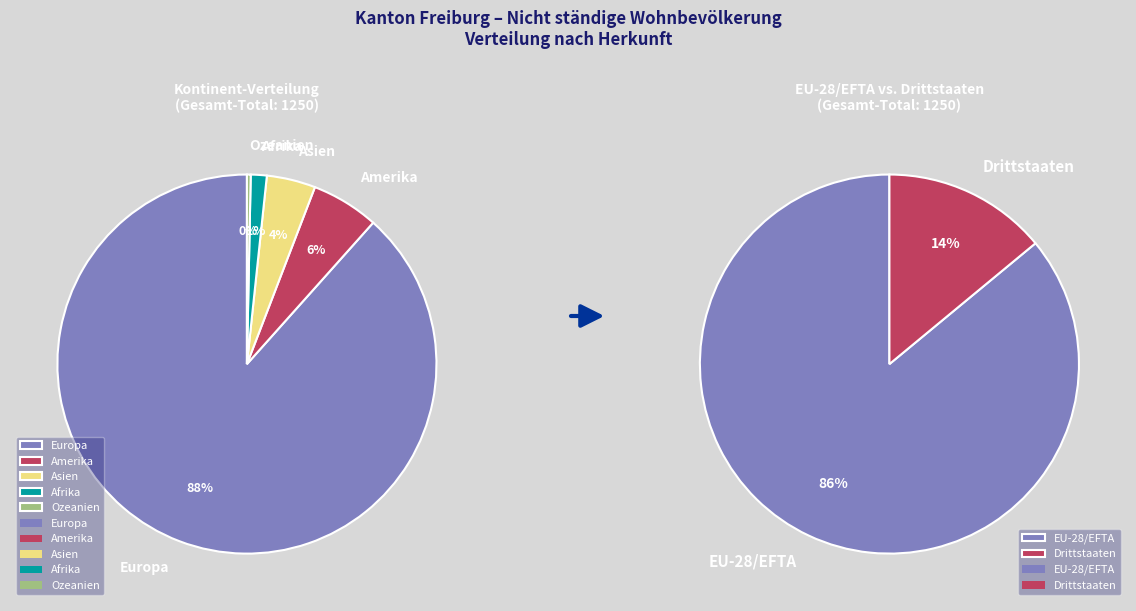

How many slices are in this pie chart?

5